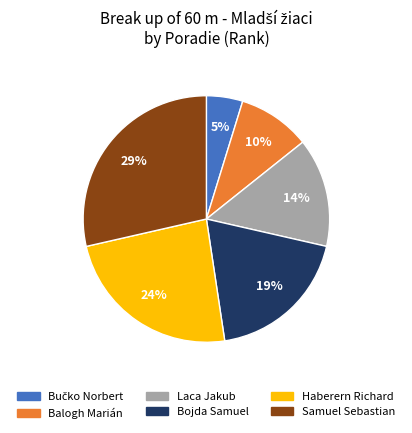

Count the number of slices in the pie.

6